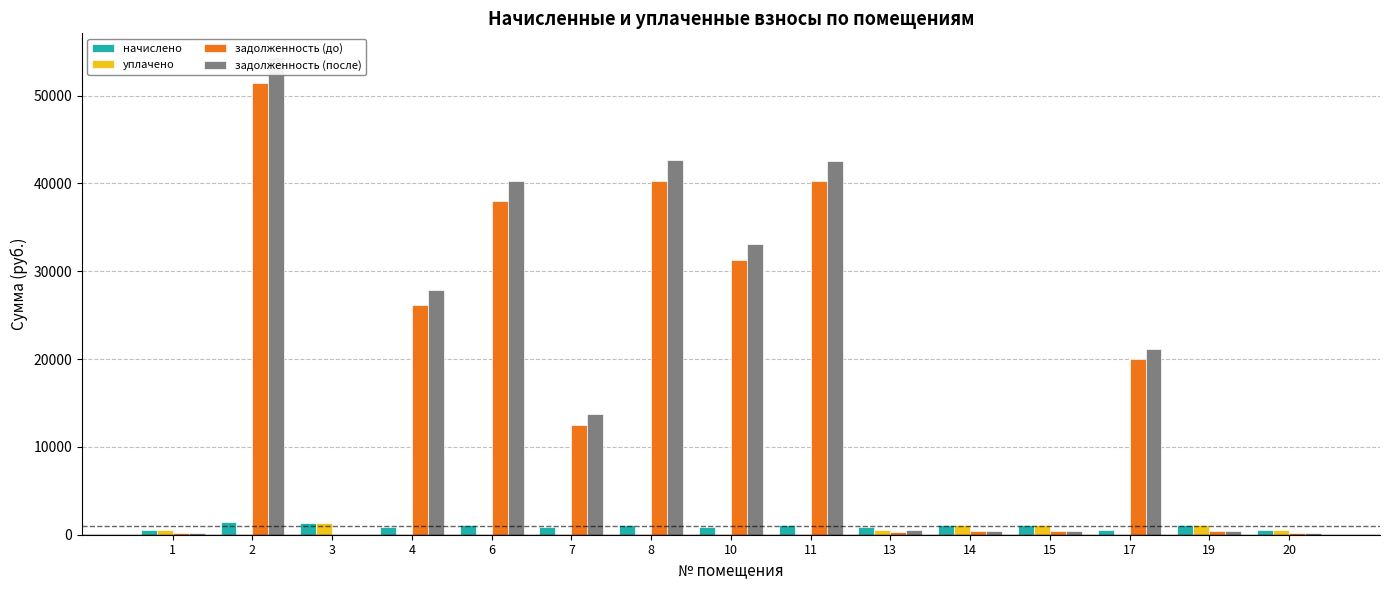

What is the average value of the задолженность (до) series?

17437.2